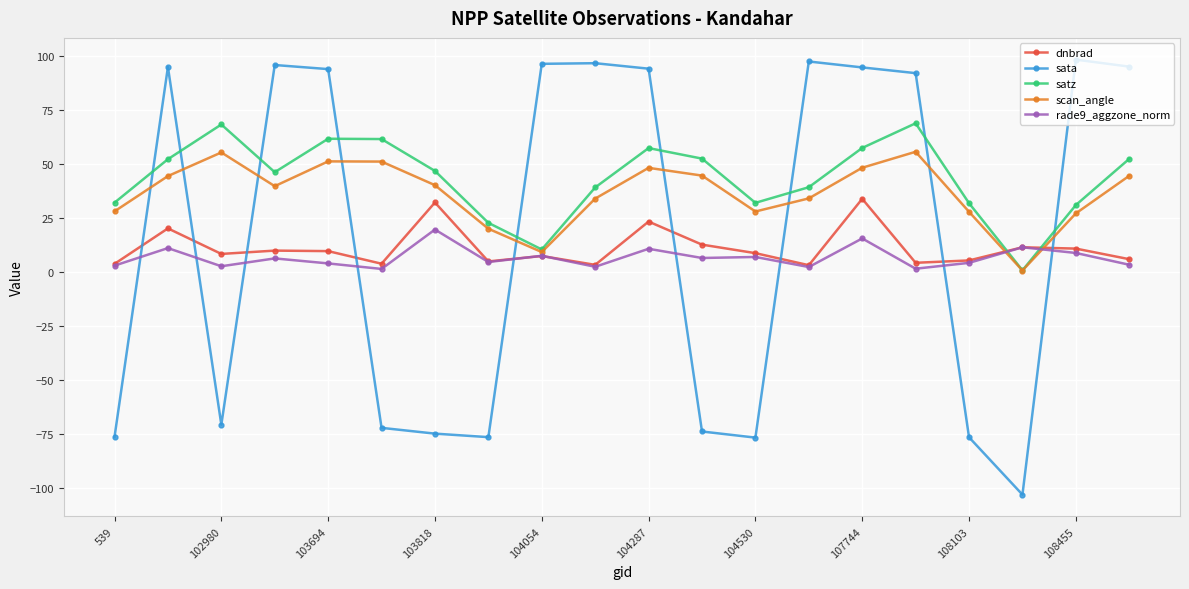

What is the smallest value displayed?

-103.2